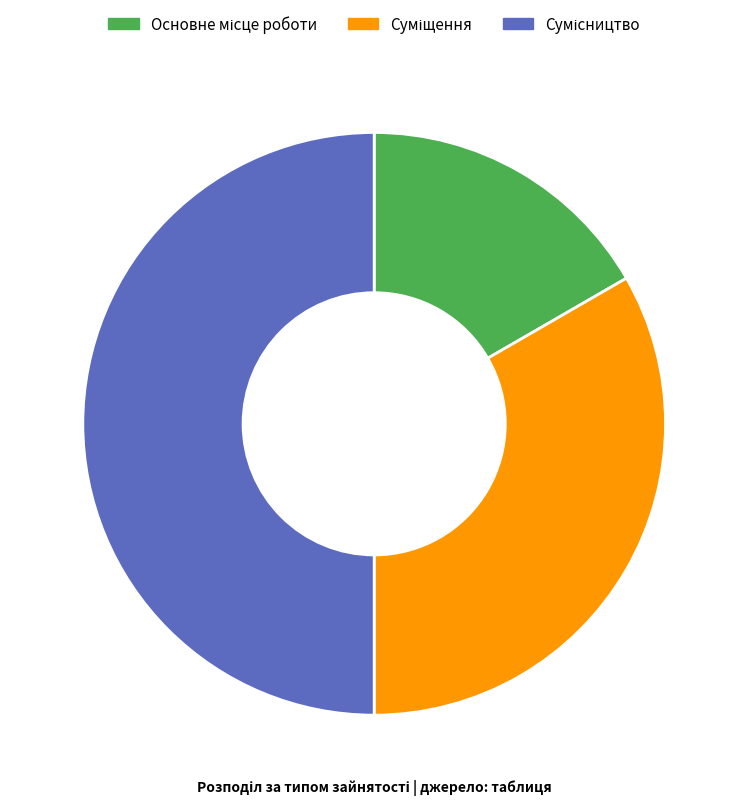

Rank the categories by value from lowest to highest.

Основне місце роботи, Суміщення, Сумісництво